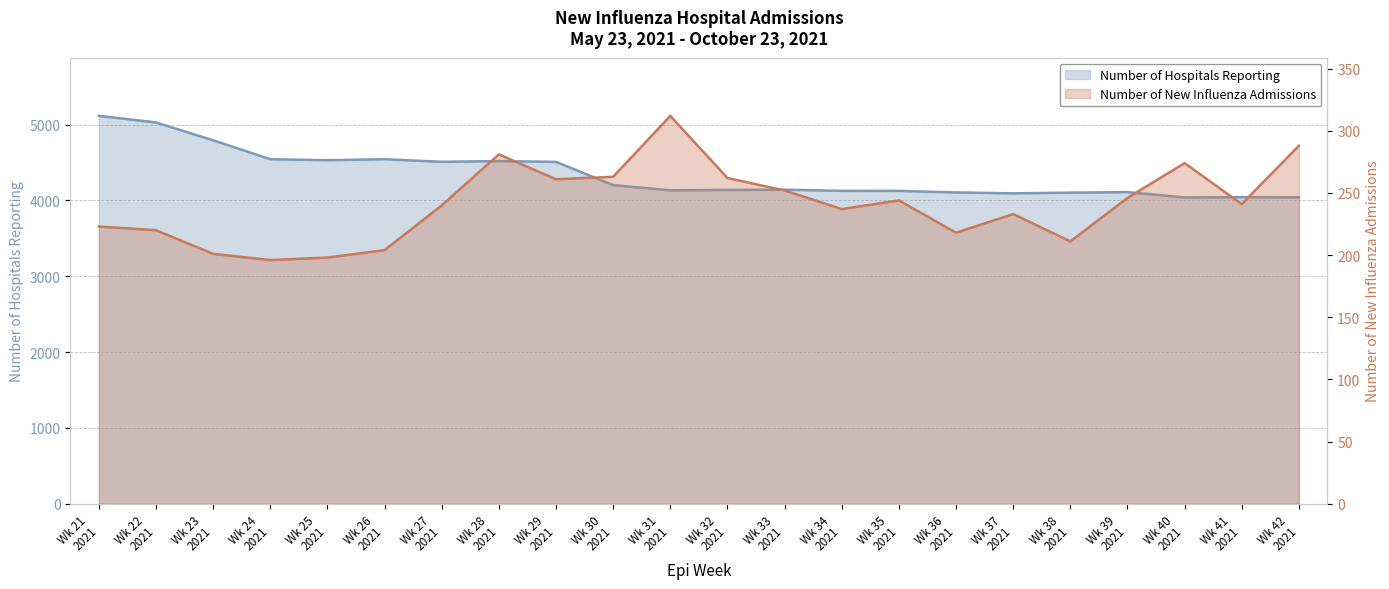

Which has a higher value, Wk 21 2021 or Wk 28 2021?

Wk 21 2021